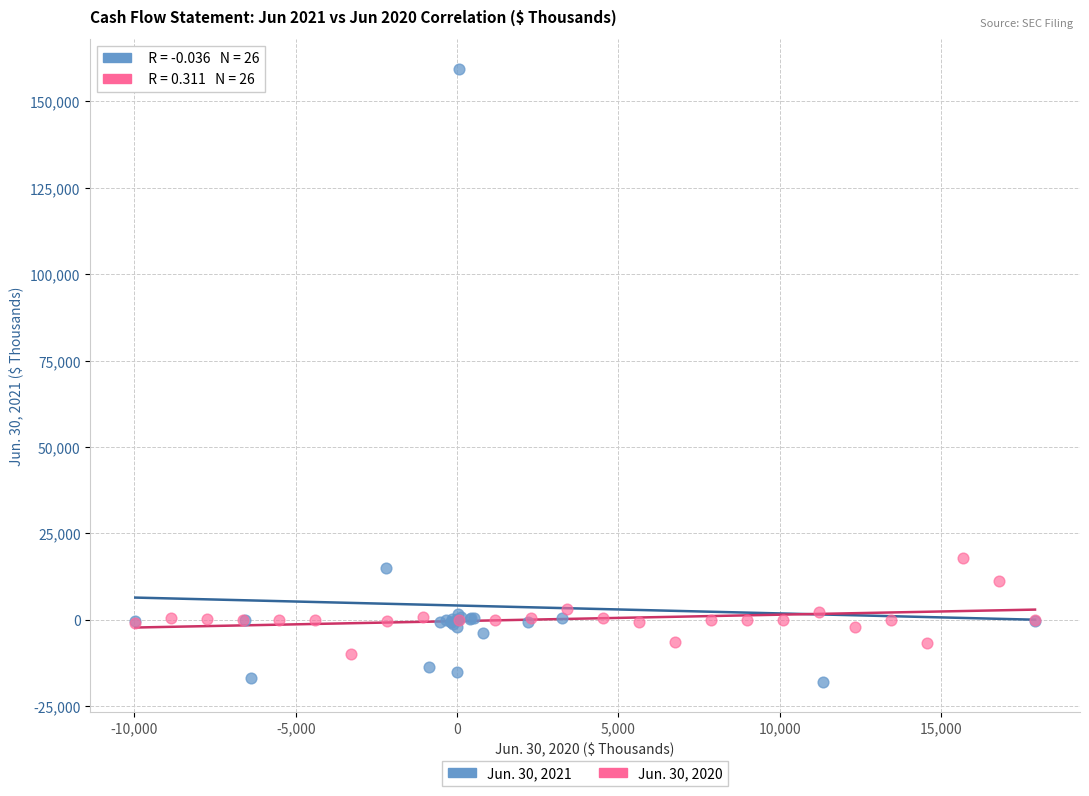

Which series contains the highest Y value?

Jun. 30, 2021